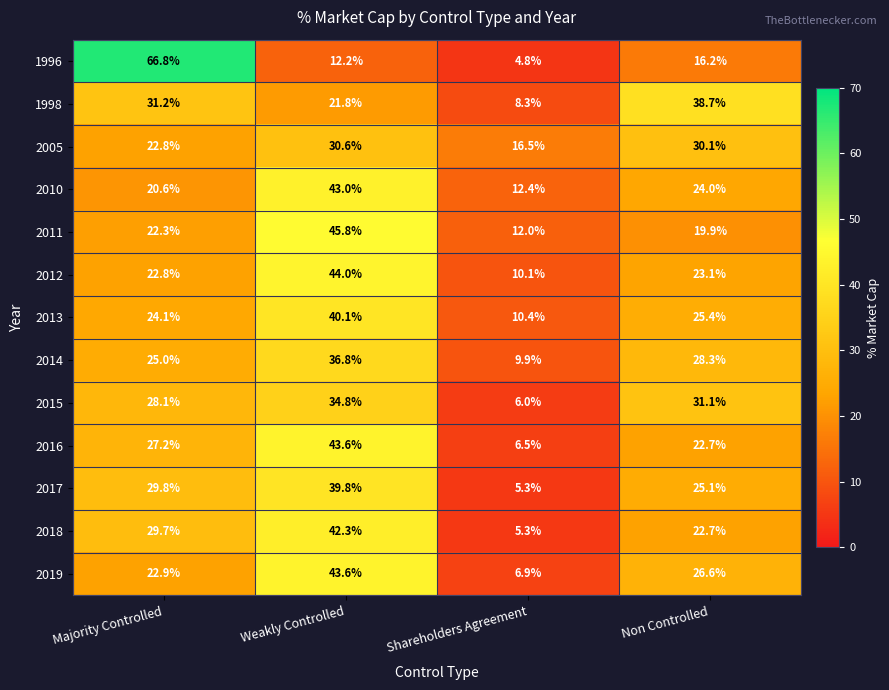

Is it true that 2013 equals 14.7 at Shareholders Agreement?

False